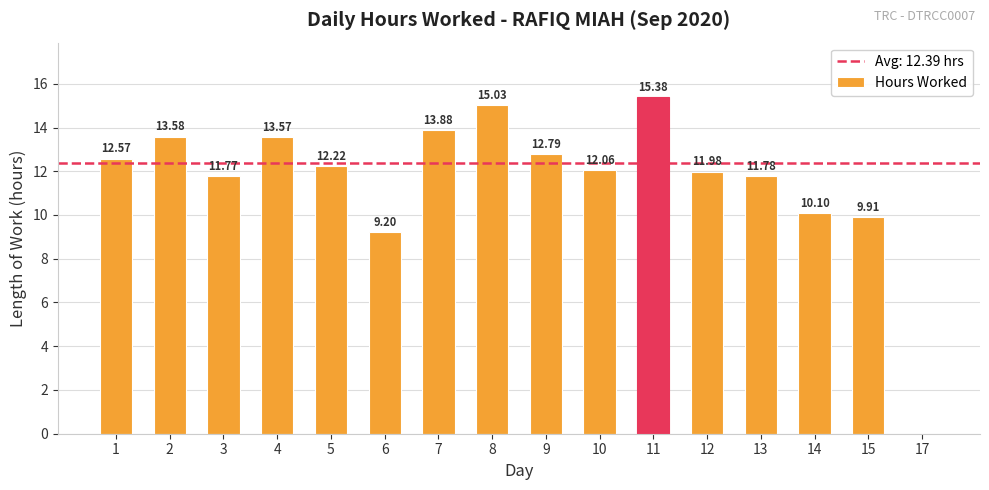

What is the difference between the values at 14 and 6?

0.9